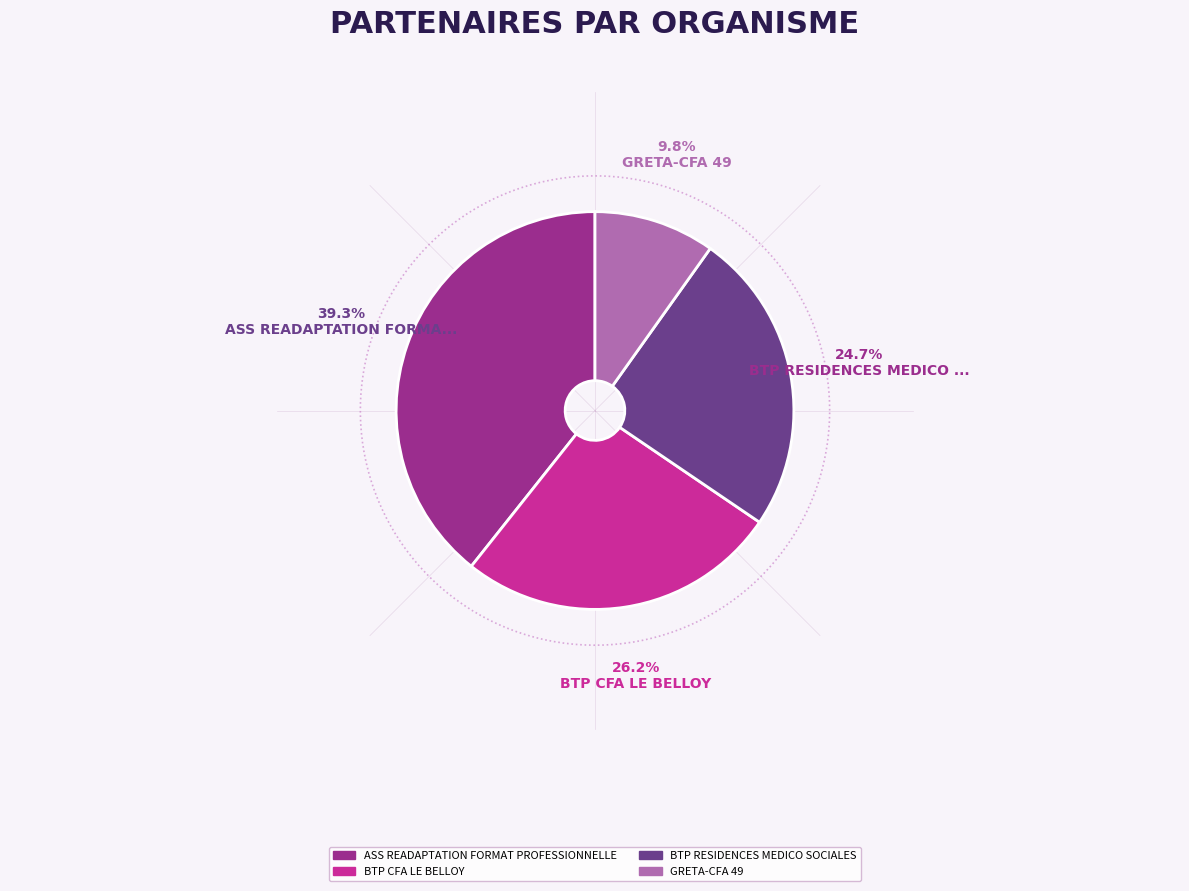

Is it true that BTP RESIDENCES MEDICO SOCIALES is 36% of the pie?

False